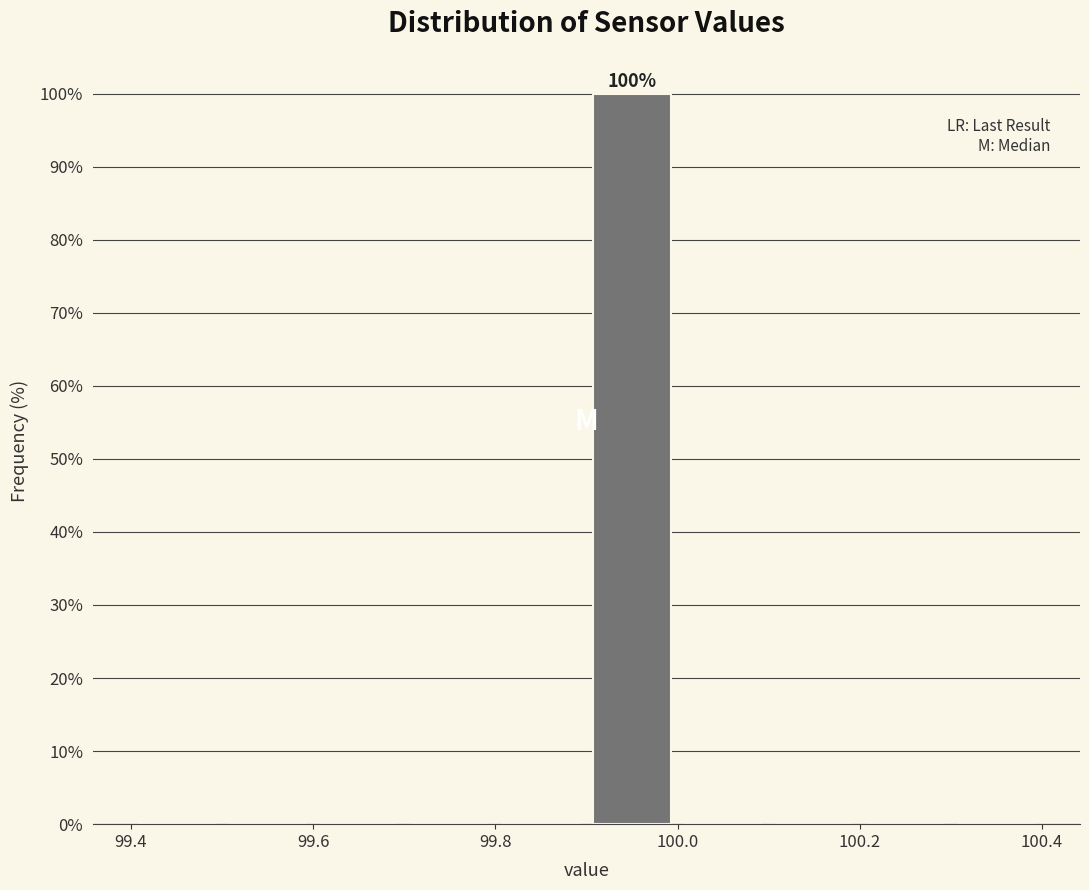

Which range on the x-axis has the tallest bar?

99.9 to 100.0